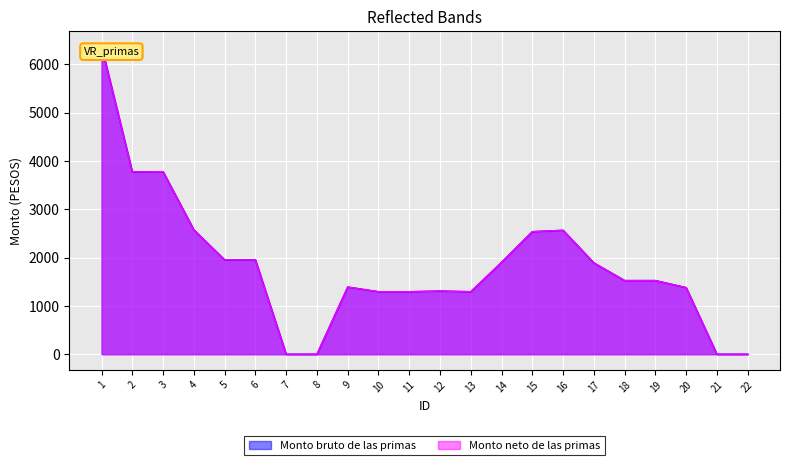

How many lines are shown in the chart?

2